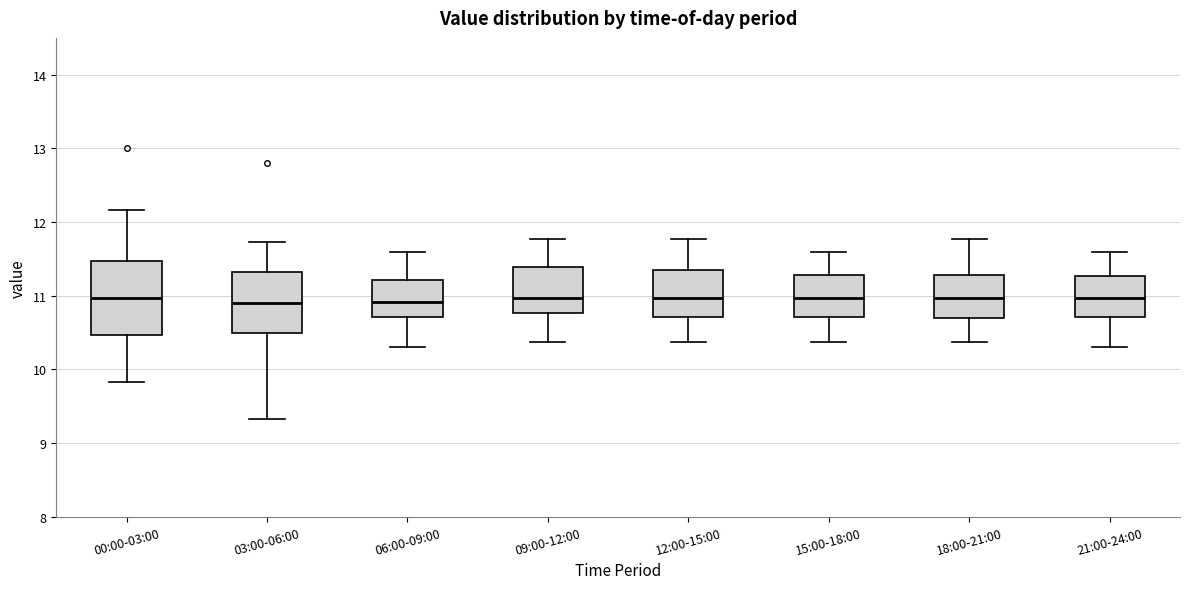

Where does the upper whisker of the box for 12:00-15:00 end on the y-axis? The values are not printed on the chart, so give them approximately, as read against the axis.

11.8